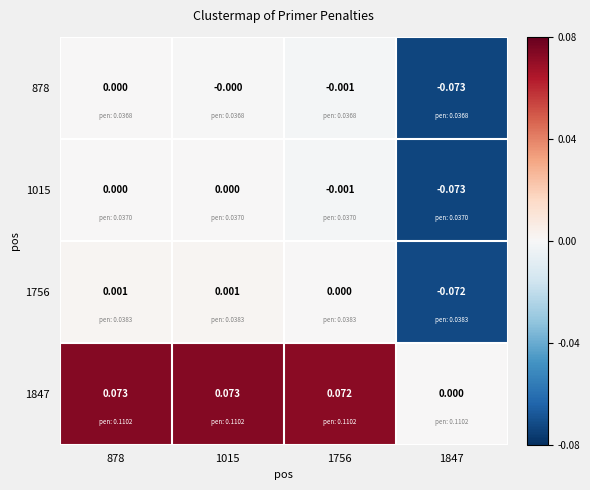

Is the value of 1847 at 1756 greater than the value of 878 at 1847?

Yes